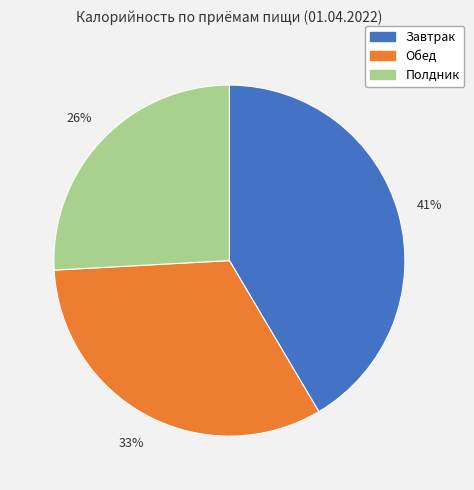

What is the smallest slice in the pie chart?

Полдник